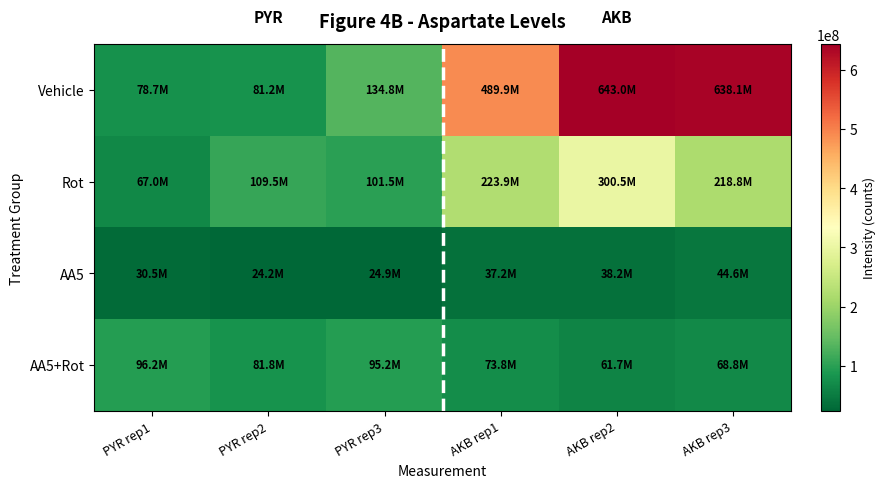

Which series has the largest total across all categories?

Vehicle